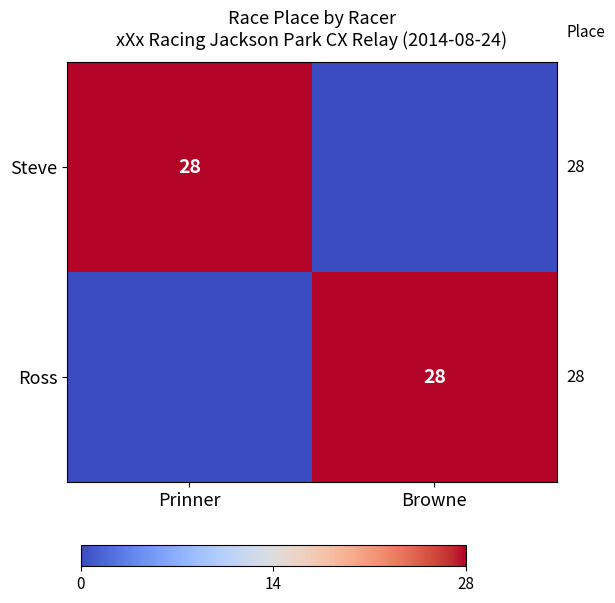

True or false: Steve has a value of 40 at Prinner.

False